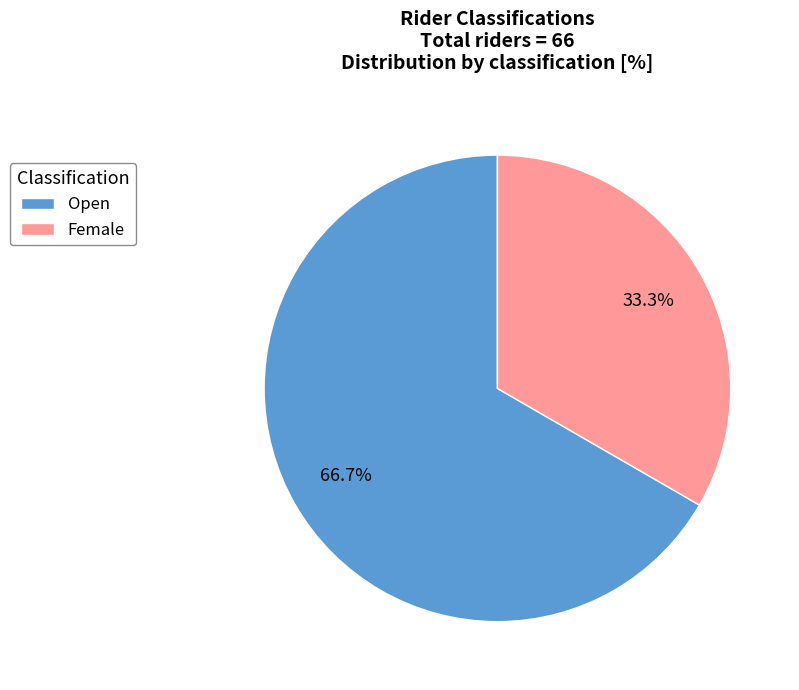

Is it true that Female is 33% of the pie?

True